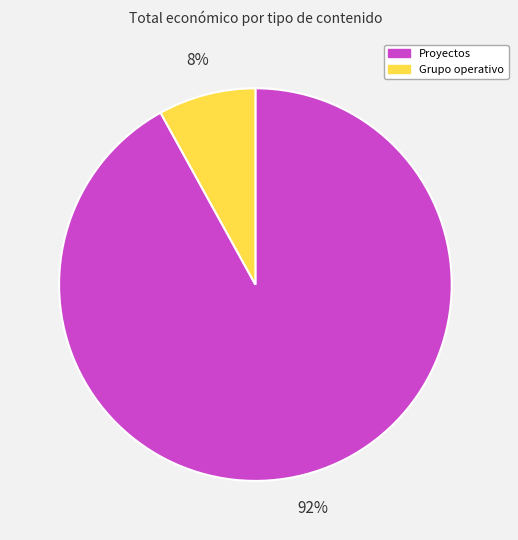

Count the number of slices in the pie.

2